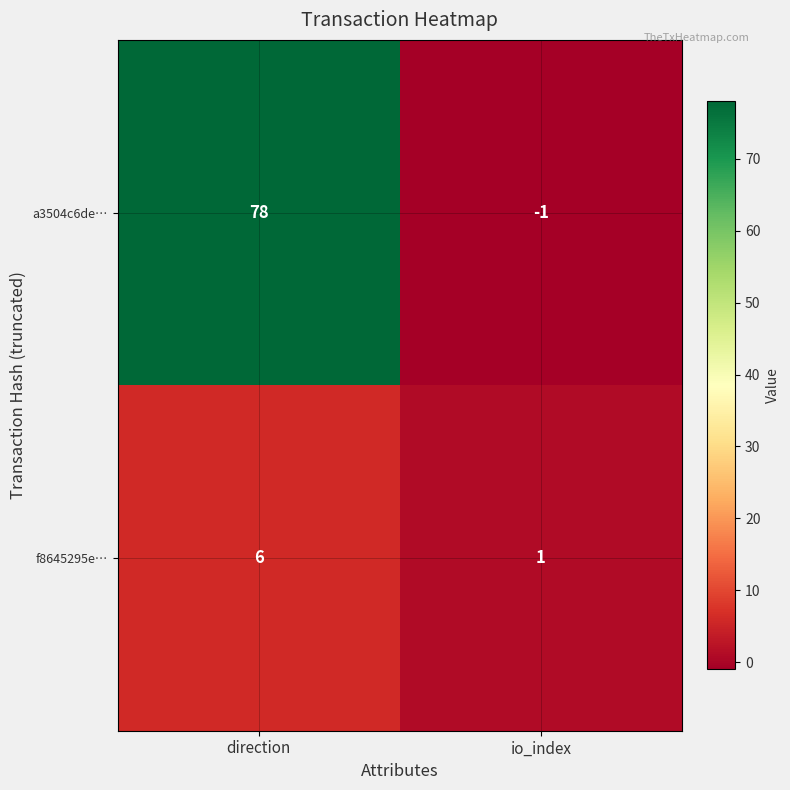

What is the spread (max minus min) of values at direction?

72